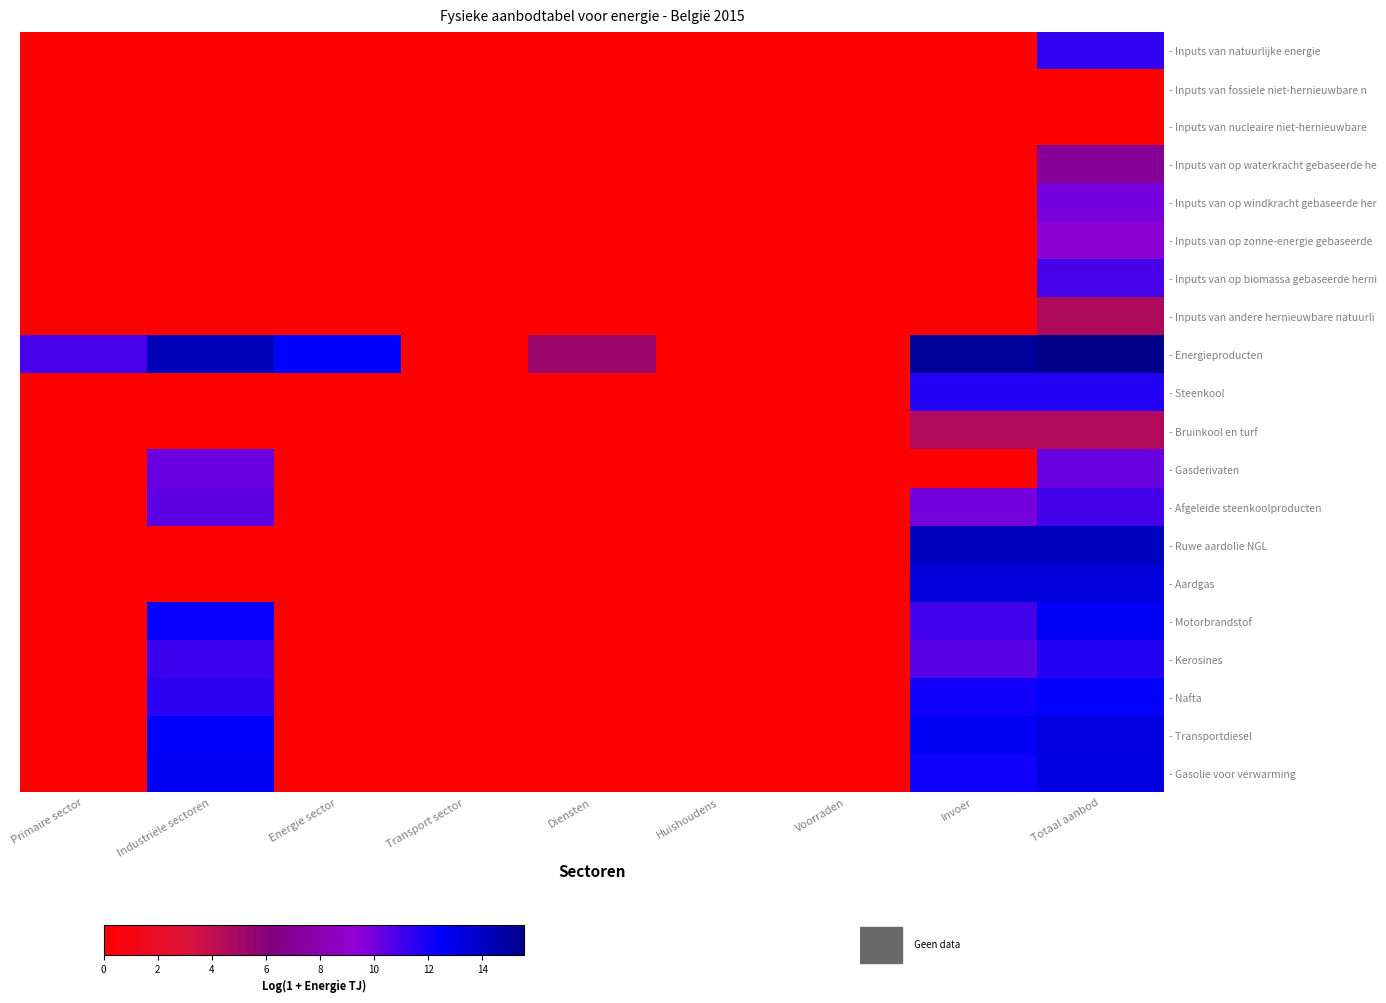

Between Huishoudens and Diensten, which is larger?

Huishoudens